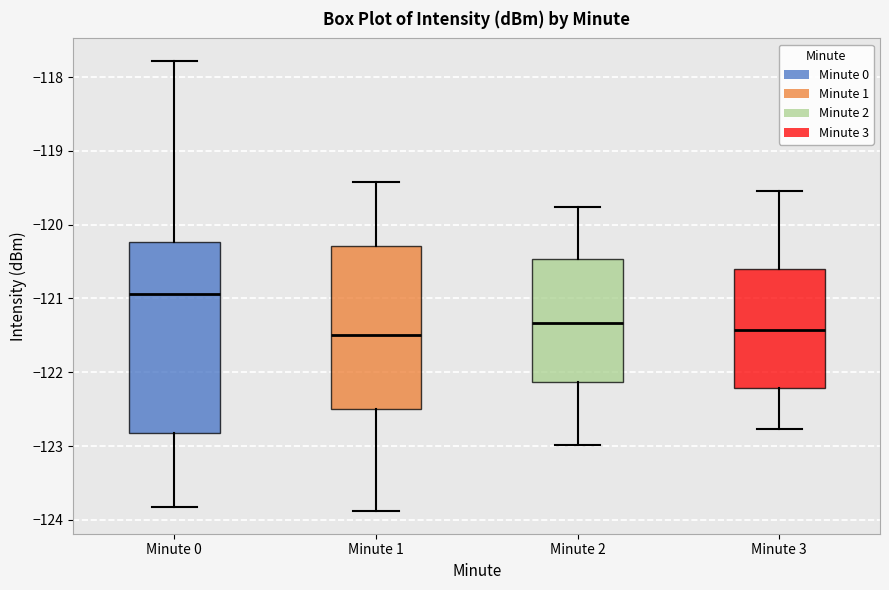

Which box is the tallest, from its lower edge to its upper edge?

Minute 0